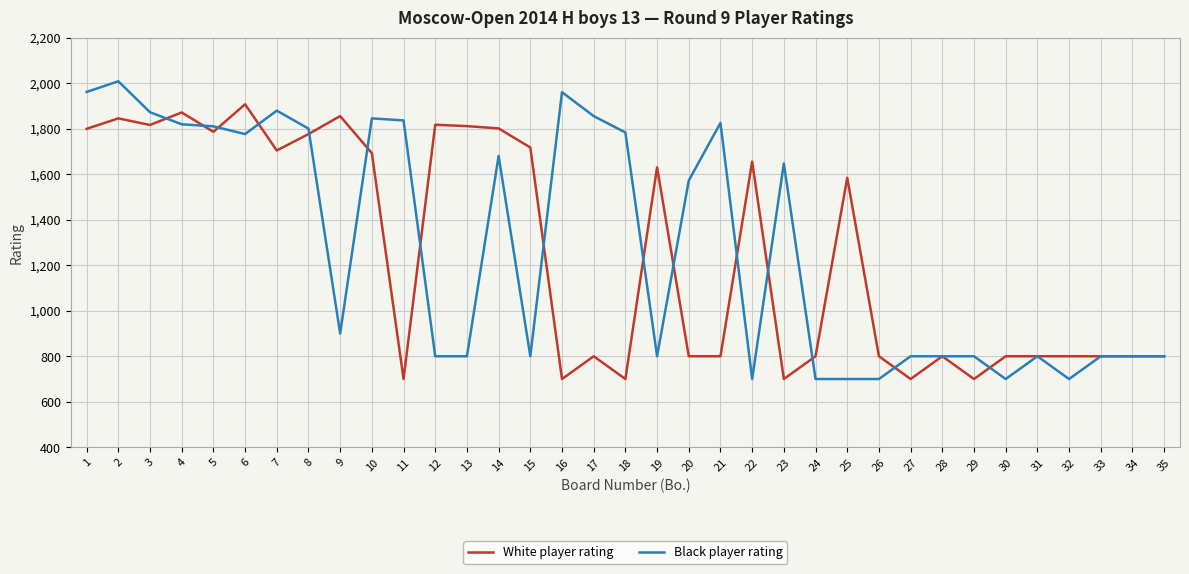

Which series changed the most between 10 and 15?

Black player rating